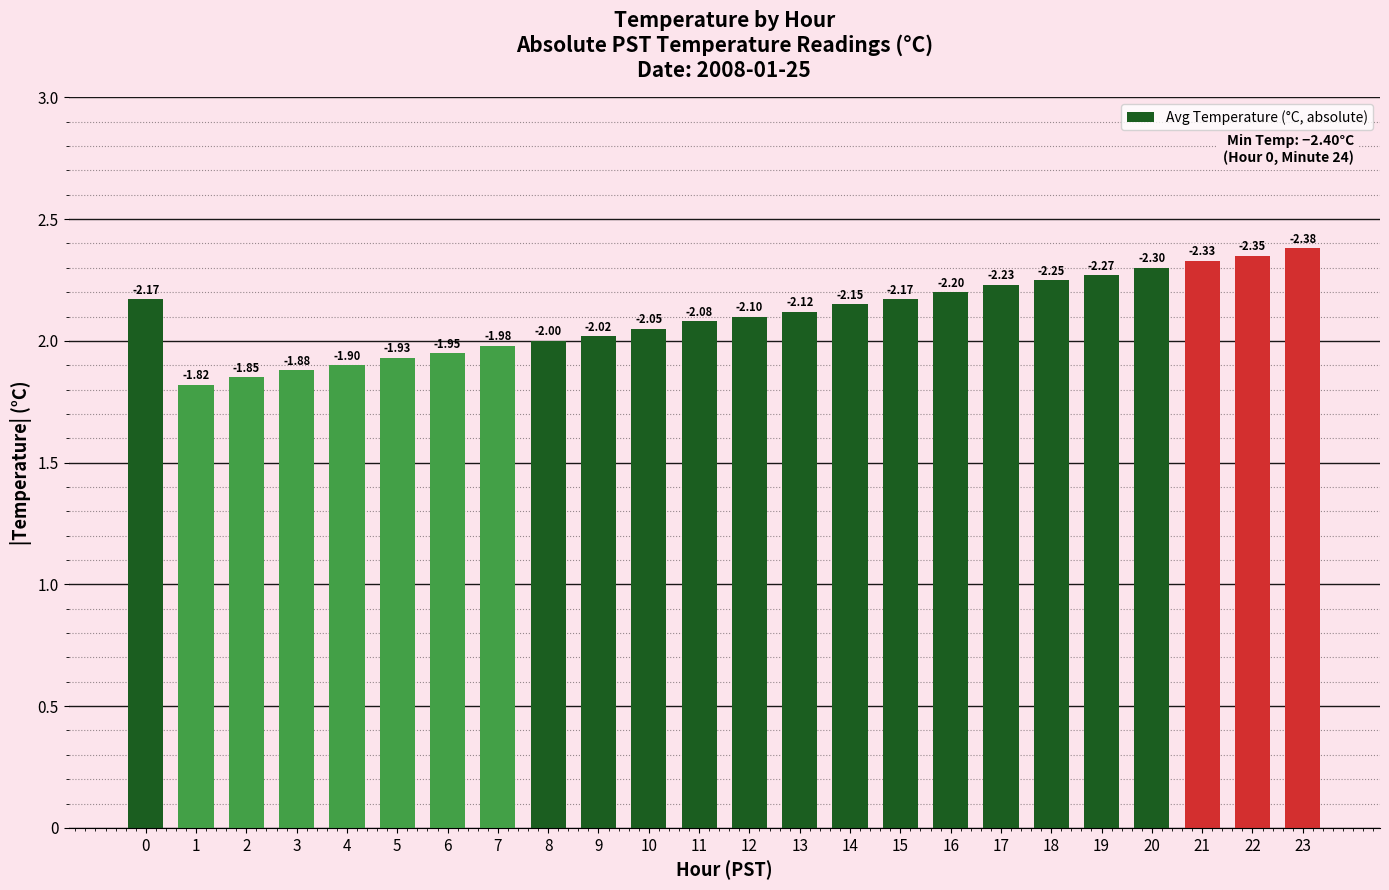

Rank the categories by value from highest to lowest.

23, 22, 21, 20, 19, 18, 17, 16, 0, 15, 14, 13, 12, 11, 10, 9, 8, 7, 6, 5, 4, 3, 2, 1